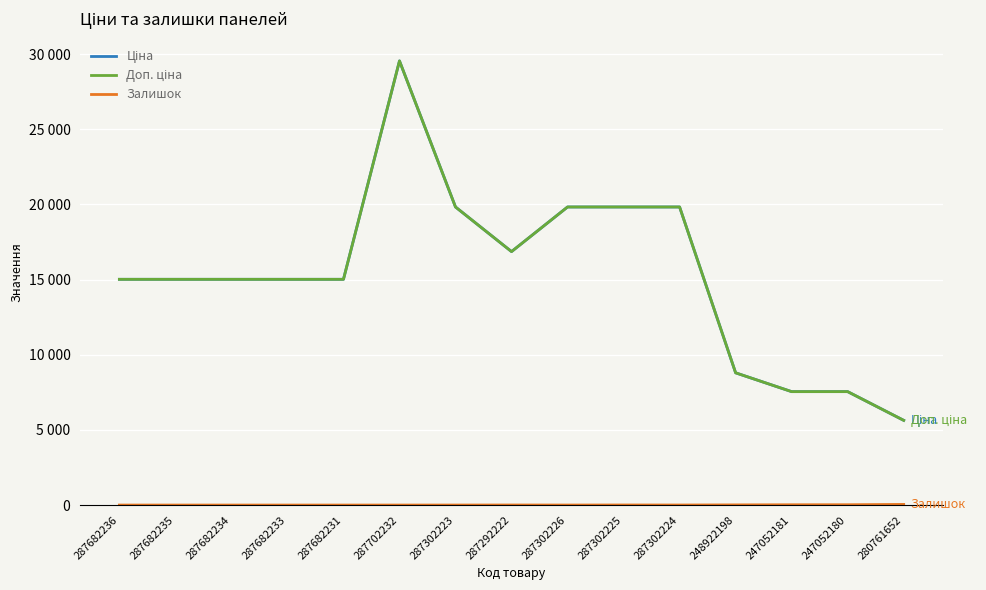

True or false: Доп. ціна and Залишок intersect in this chart.

False